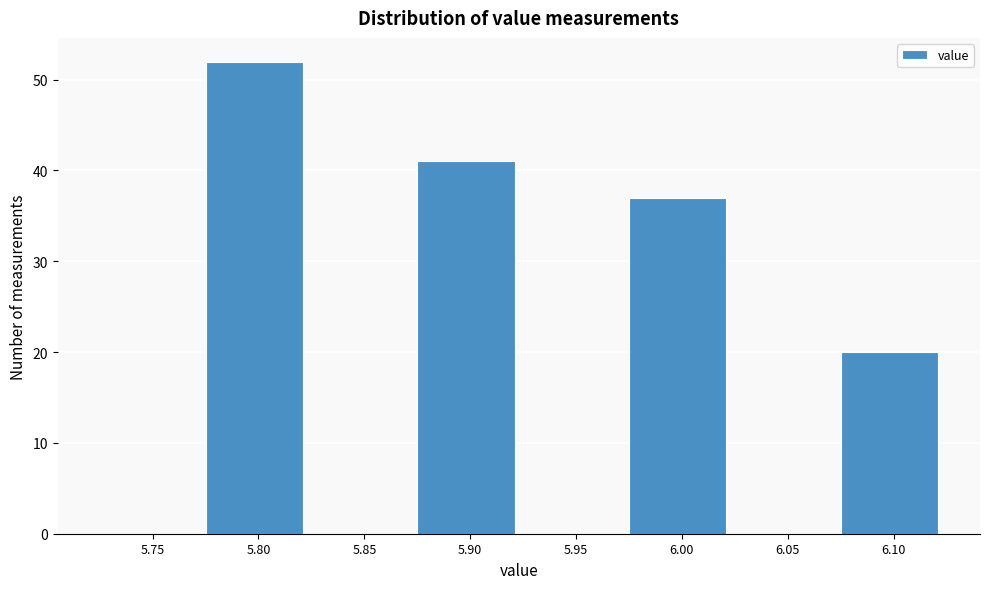

Reading left to right, transcribe all the data shown in this chart.

5.75=0	5.80=52	5.85=0	5.90=41	5.95=0	6.00=37	6.05=0	6.10=20